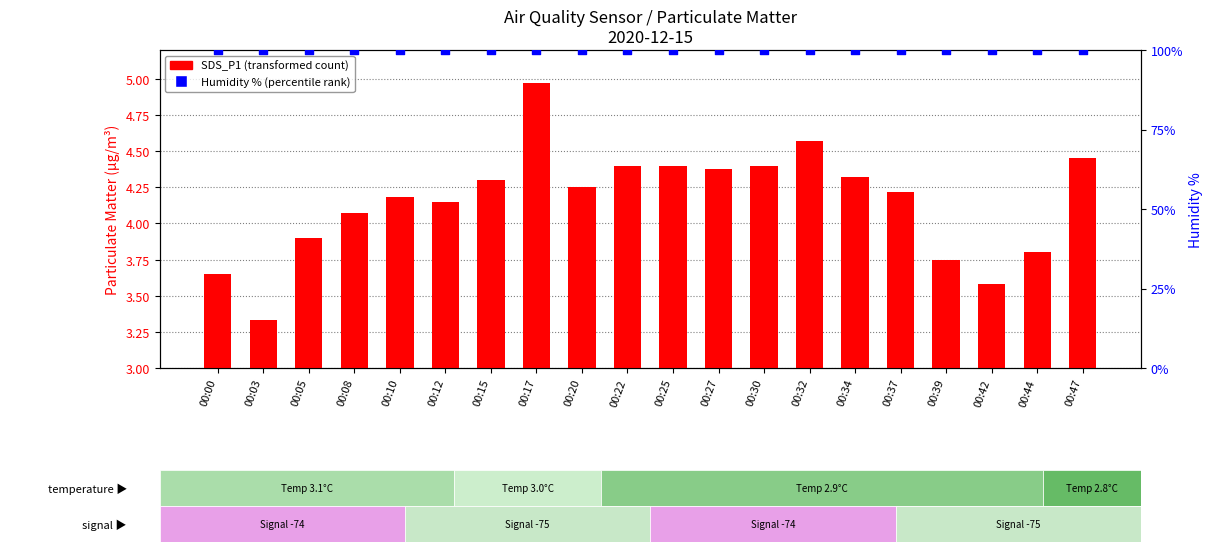

Which series contains the lowest Y value?

SDS_P1 (transformed count)